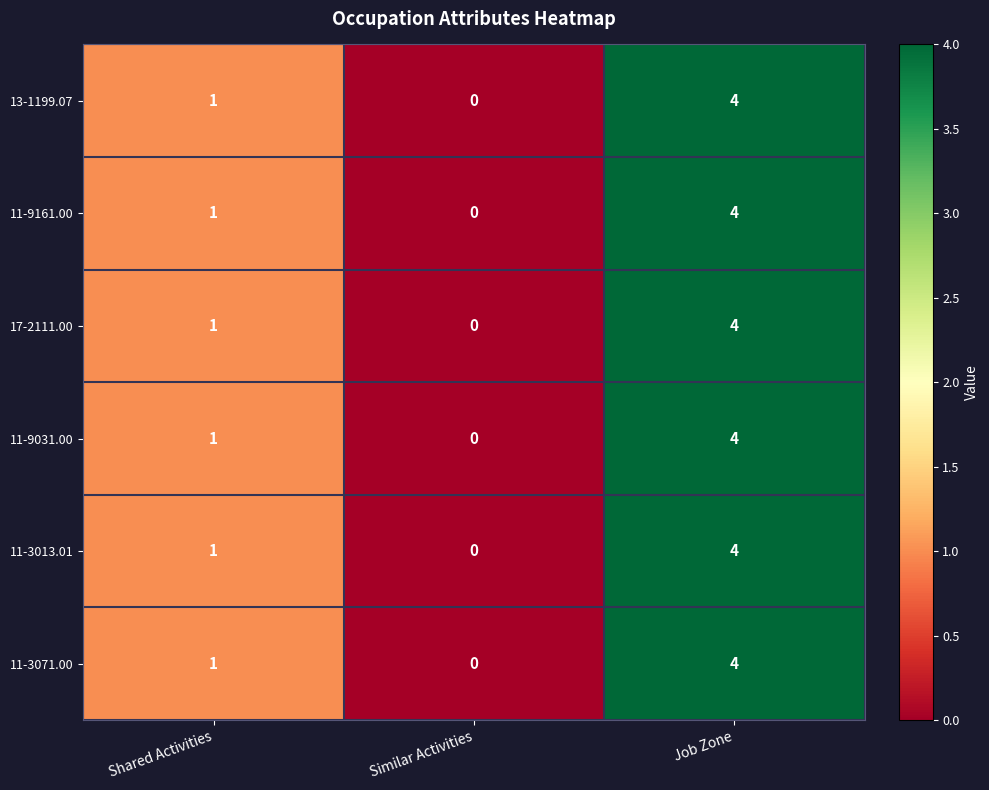

What is the difference between the maximum and minimum values in the 11-3071.00 series?

4